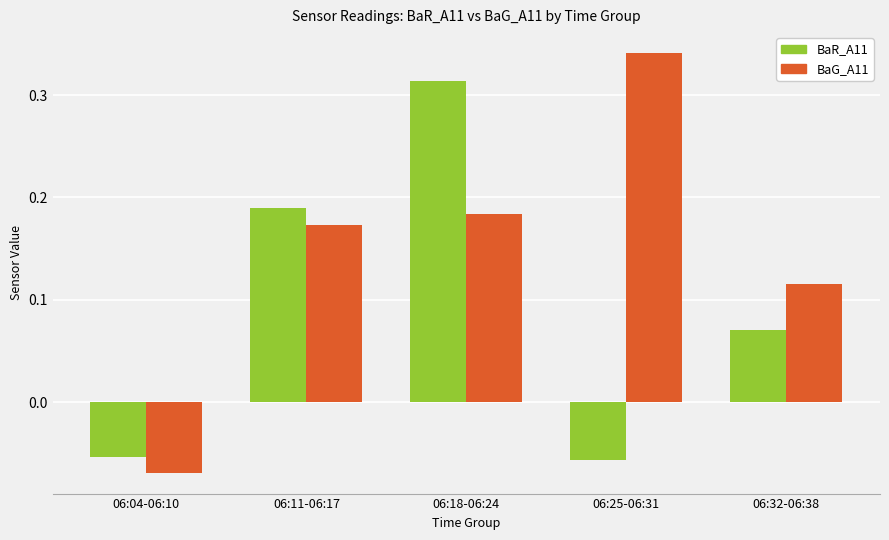

Is it true that BaR_A11 equals 0.2 at 06:18-06:24?

False